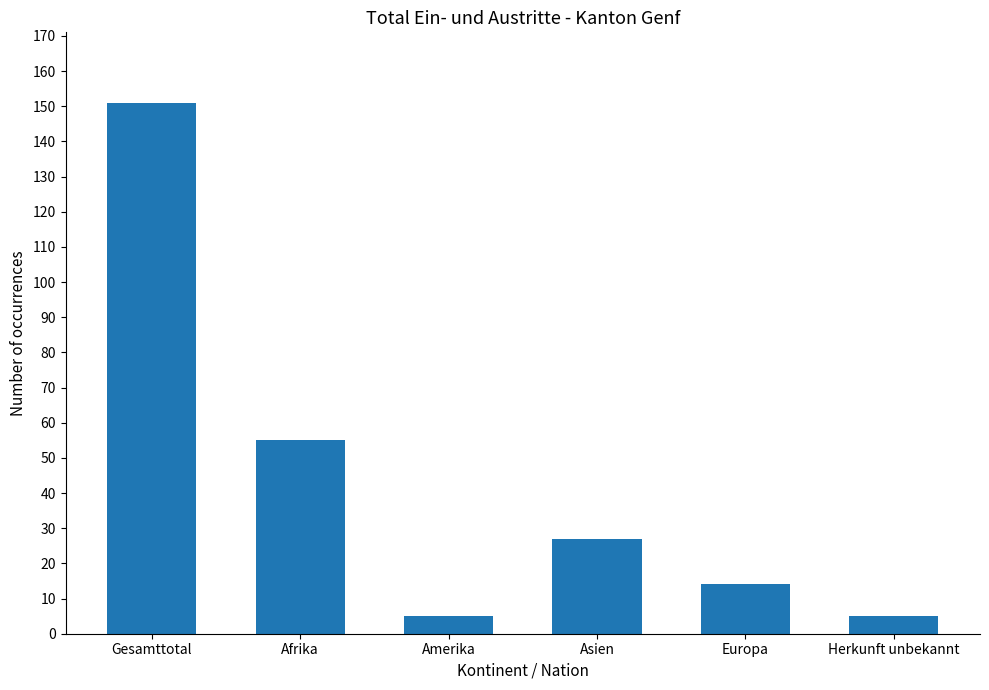

What is the change in value from Gesamttotal to Asien?

-124